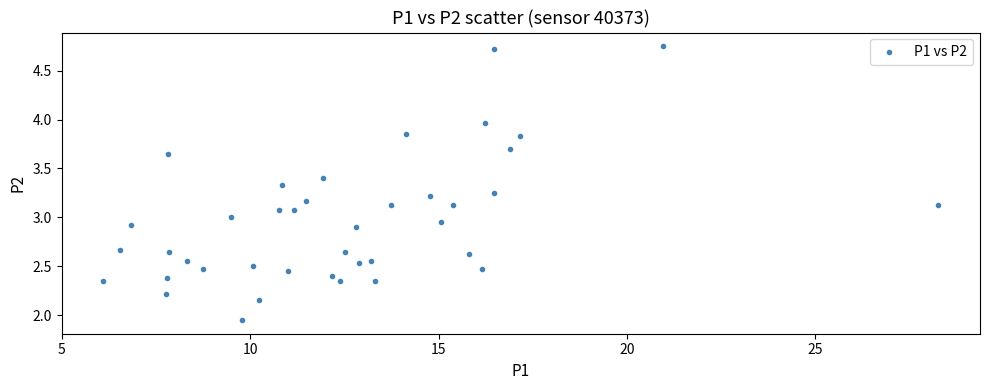

What is the range of X values (max minus min)?

22.2